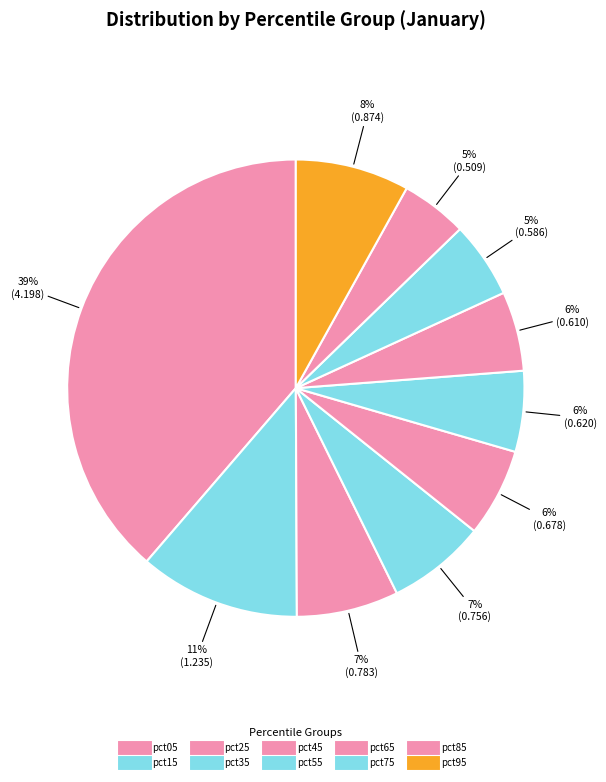

Rank the categories by value from highest to lowest.

pct05, pct15, pct95, pct25, pct35, pct45, pct55, pct65, pct75, pct85